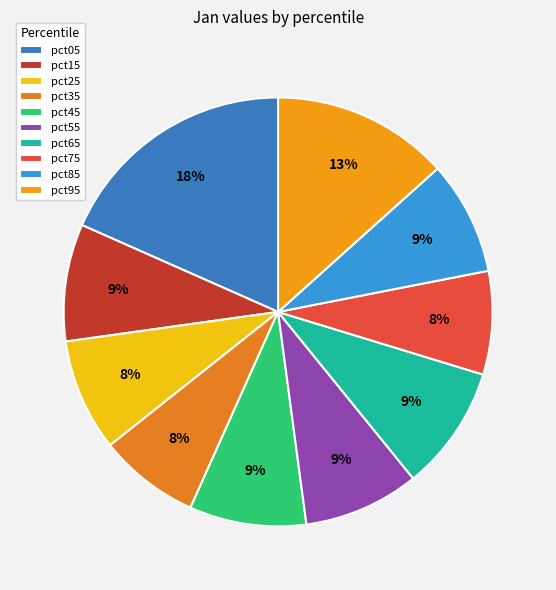

The pct85 slice represents 17% of the pie. True or false?

False